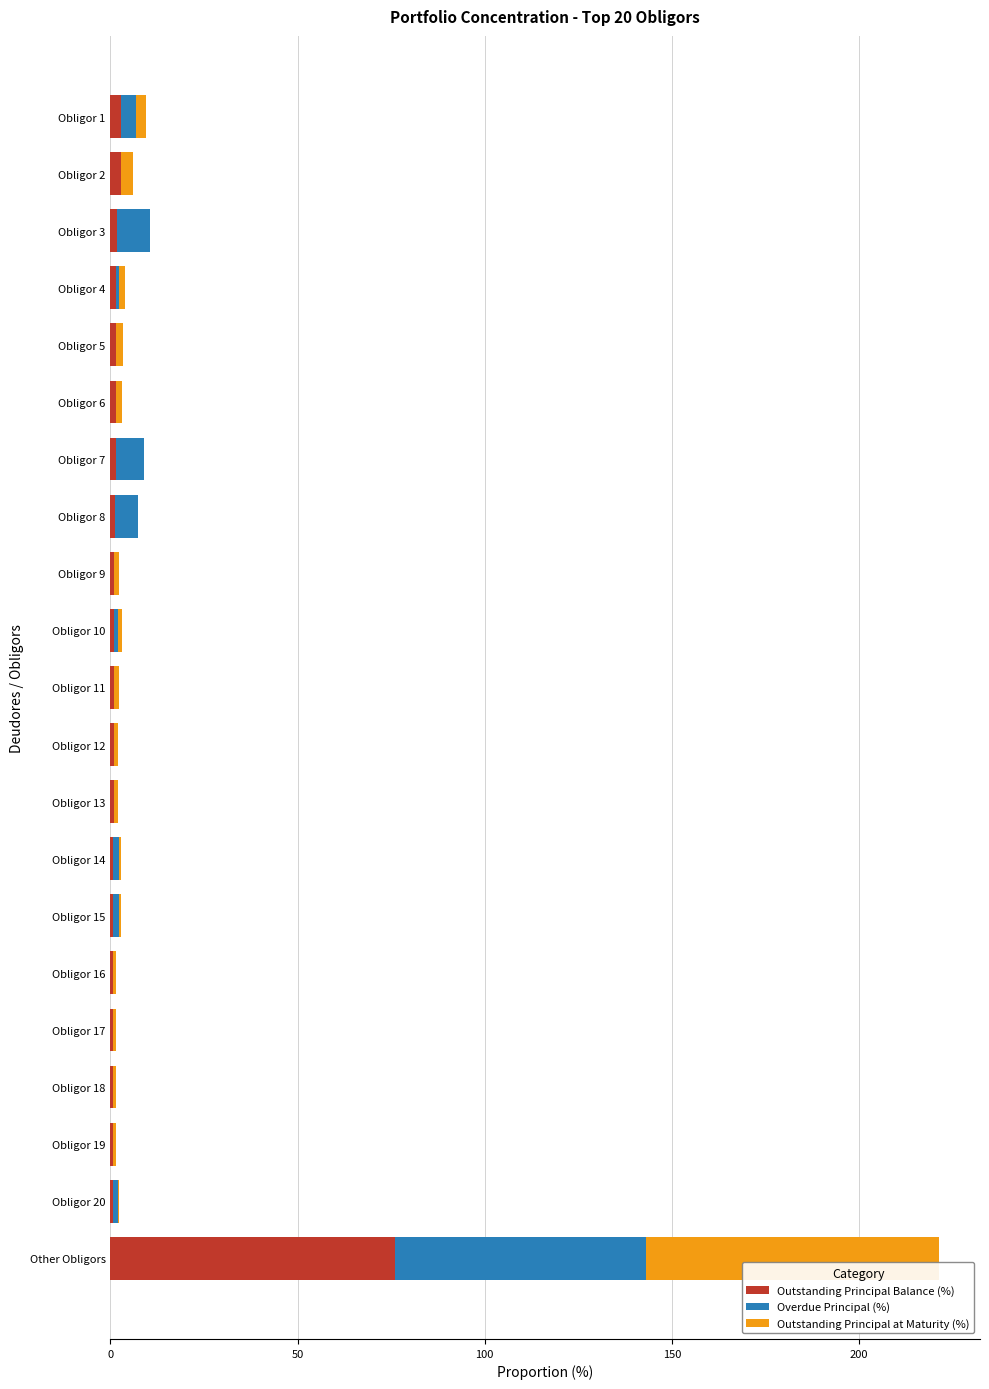

Which category has the highest value in the Outstanding Principal Balance (%) series?

Other Obligors